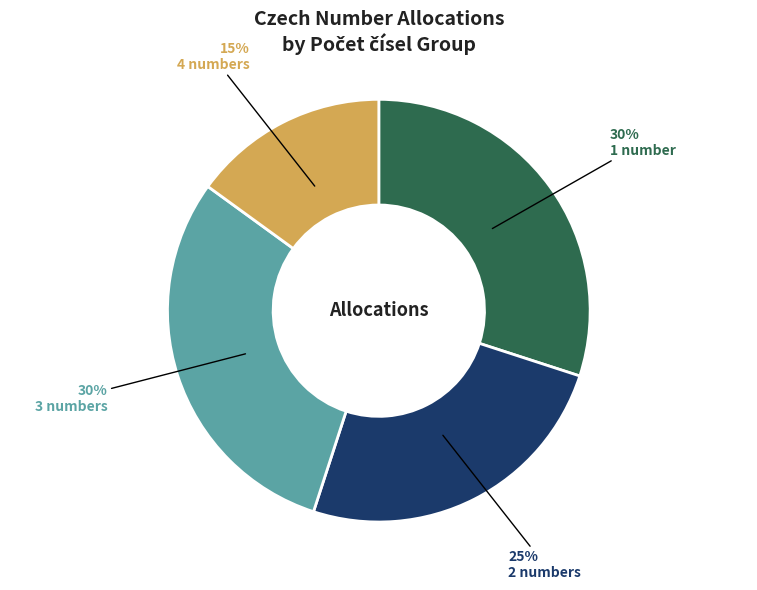

Is there any slice that represents more than half of the pie?

No